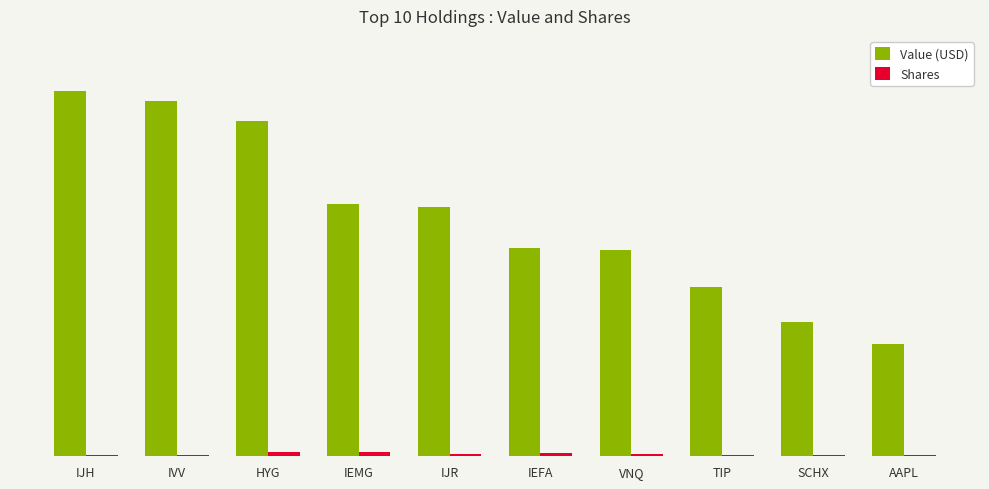

Are the bars grouped side by side (vs. stacked)?

Yes